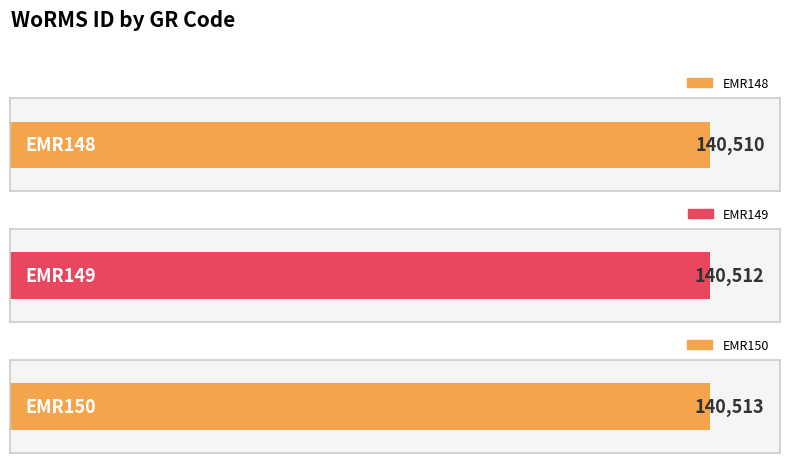

Between EMR150 and EMR148, which is larger?

EMR150